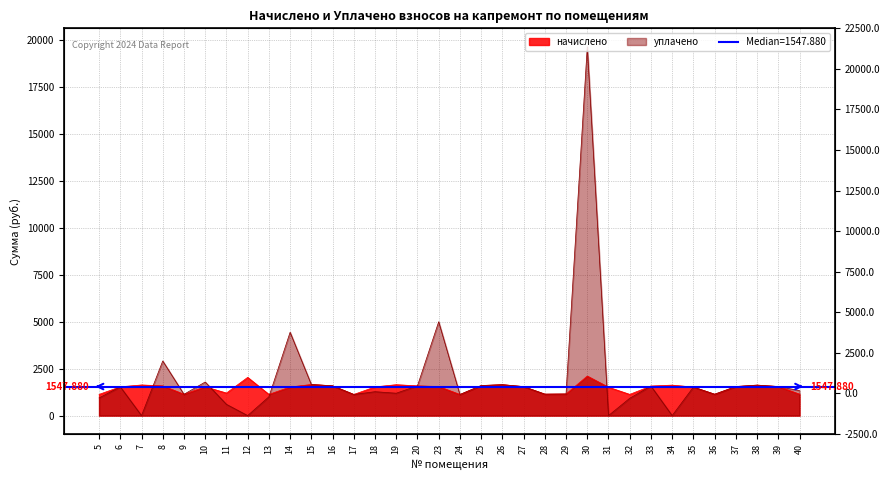

Which series ends up on top after the final intersection of начислено and уплачено?

уплачено